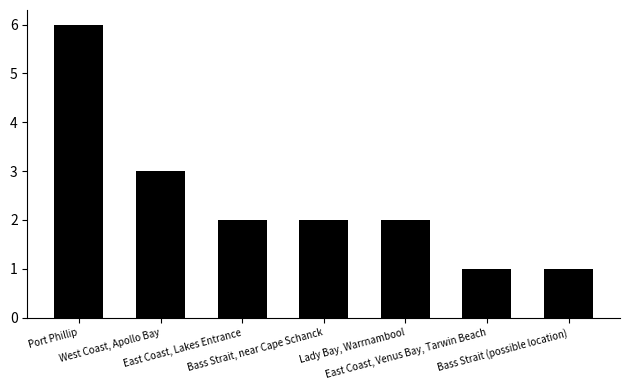

Count the number of data series in this chart.

1